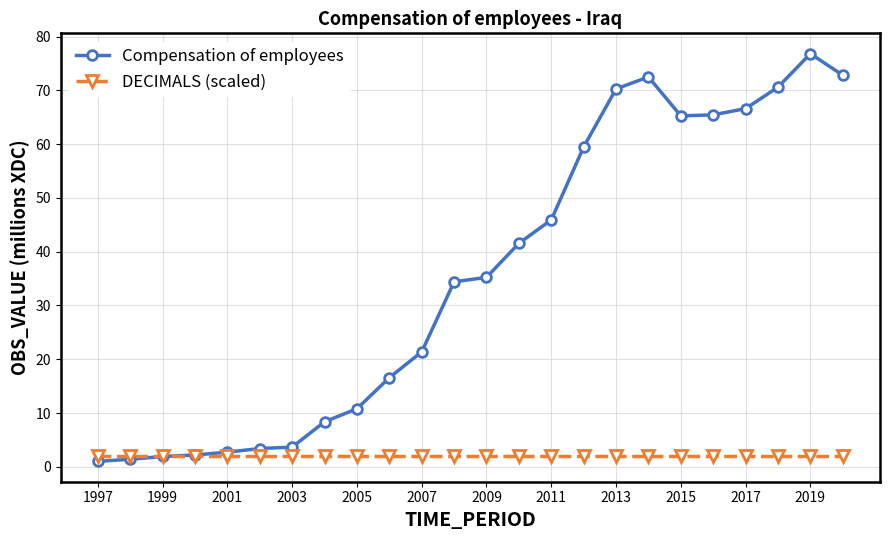

What is the value of the DECIMALS (scaled) point at the 24th from the left?

2.0